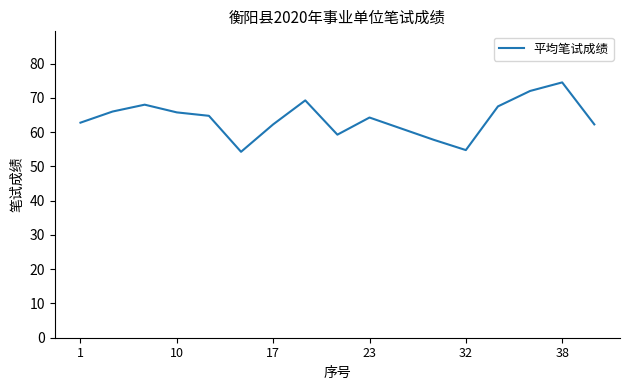

How many series are shown in this chart?

1